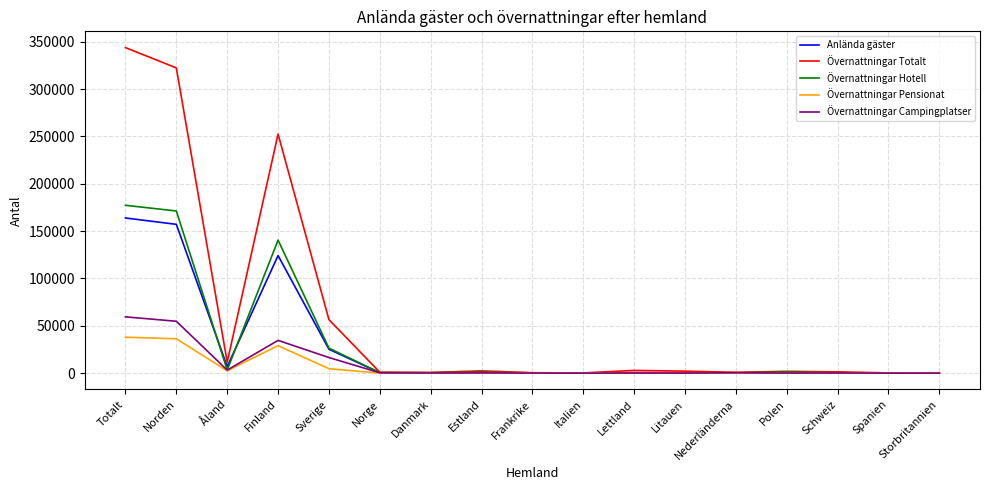

Which series has the widest spread of values?

Övernattningar Totalt